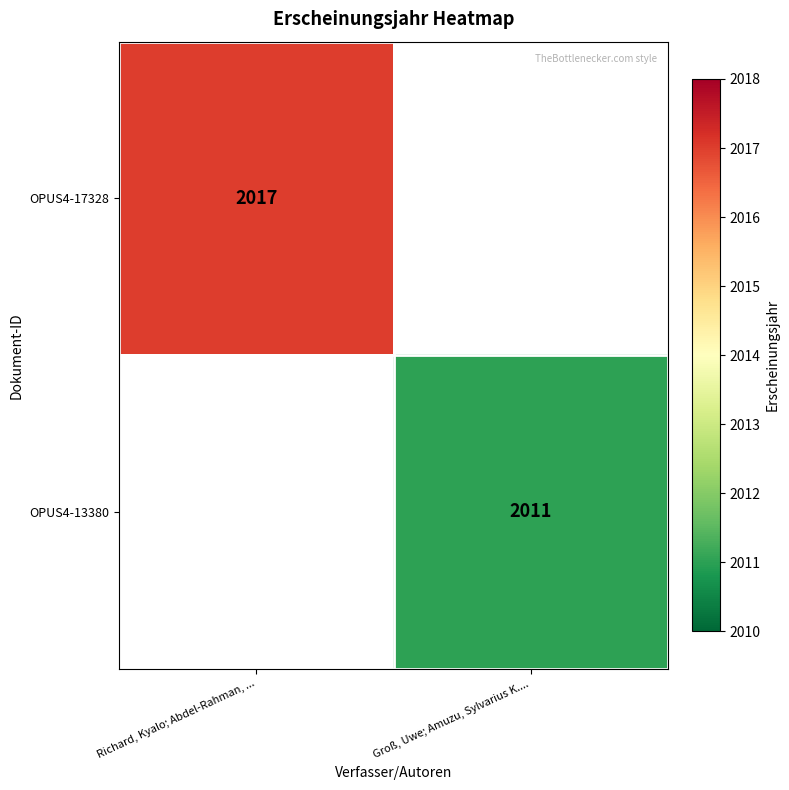

At how many categories does at least one series exceed 2011?

1